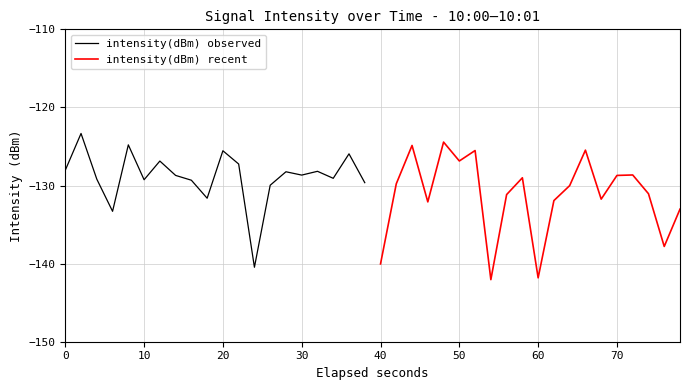

The value of intensity(dBm) recent at 40 is -140.0. True or false?

True